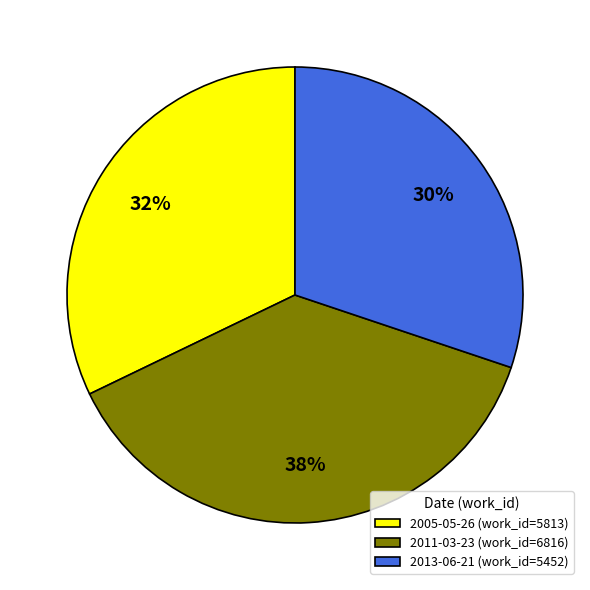

Which category has the biggest portion of the pie?

2011-03-23